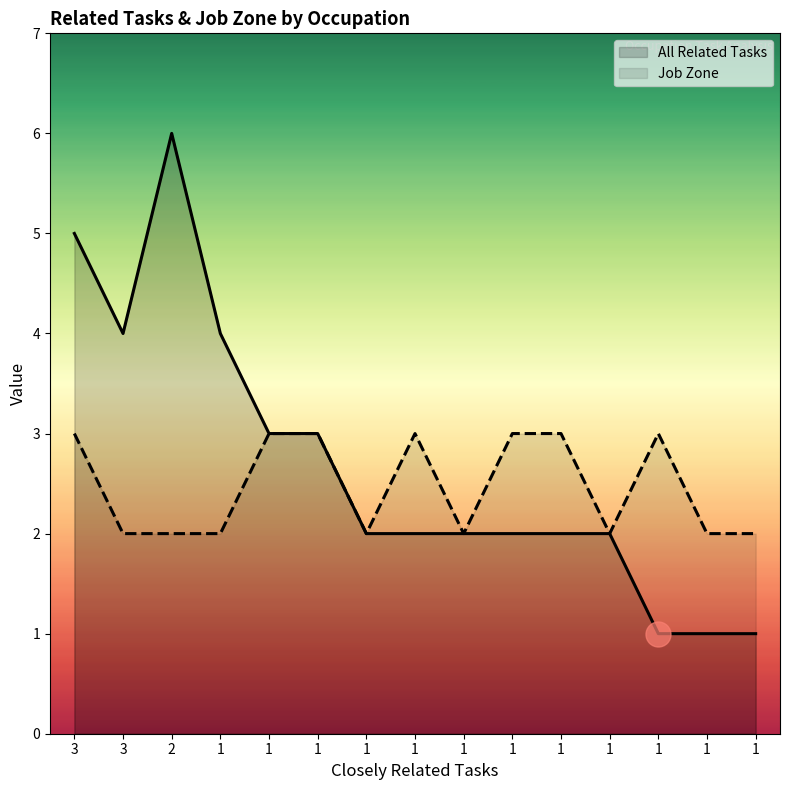

In All Related Tasks, how many points are higher than both neighbors (excluding endpoints)?

1